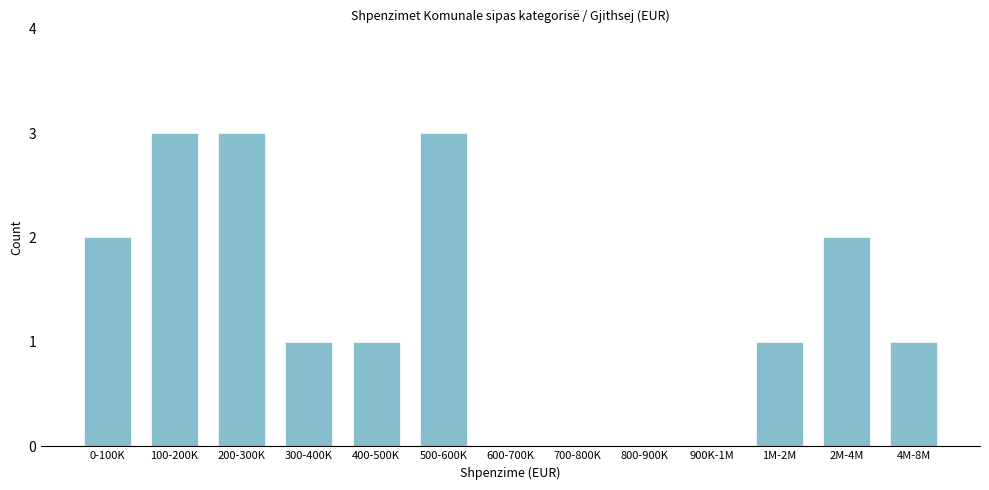

Reading right to left, extract all data points from this chart.

4M-8M=1	2M-4M=2	1M-2M=1	900K-1M=0	800-900K=0	700-800K=0	600-700K=0	500-600K=3	400-500K=1	300-400K=1	200-300K=3	100-200K=3	0-100K=2